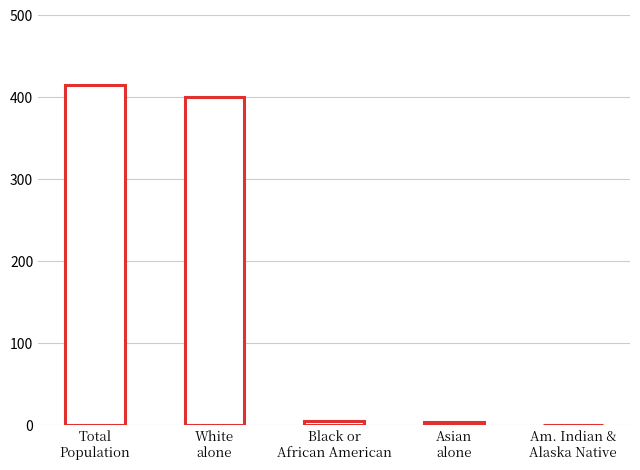

Reading left to right, what are all the values shown in this chart?

415	400	6	4	1